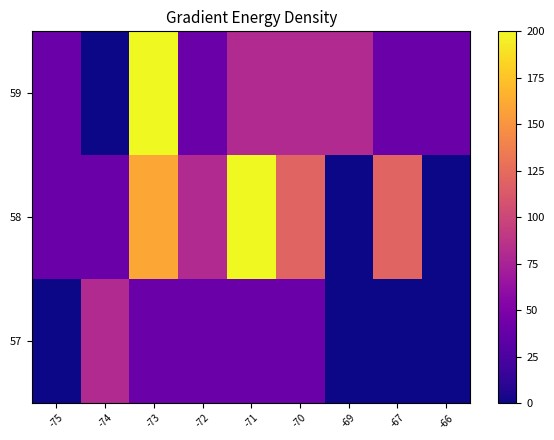

Which category has the lowest value across all series?

-75